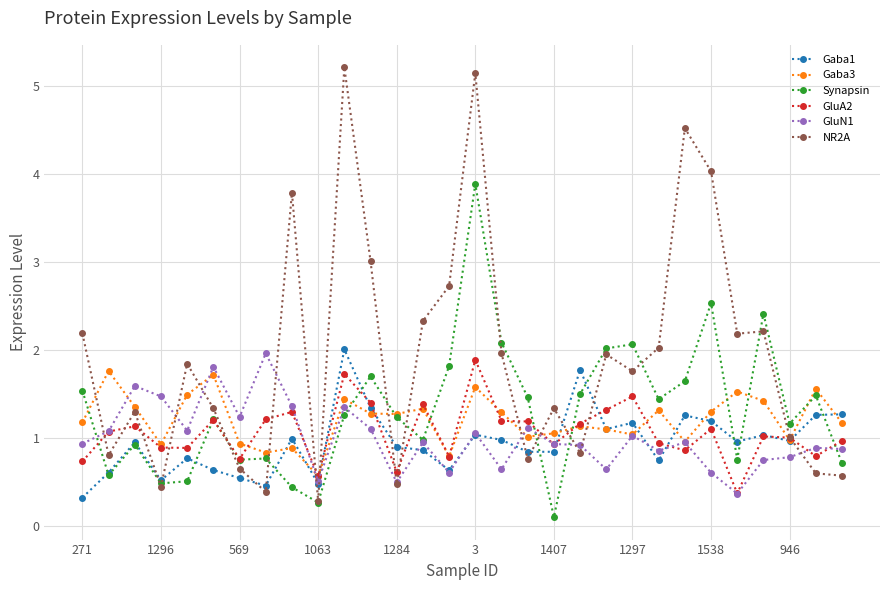

What is the value of the Gaba1 point at the 8th from the left?

0.5